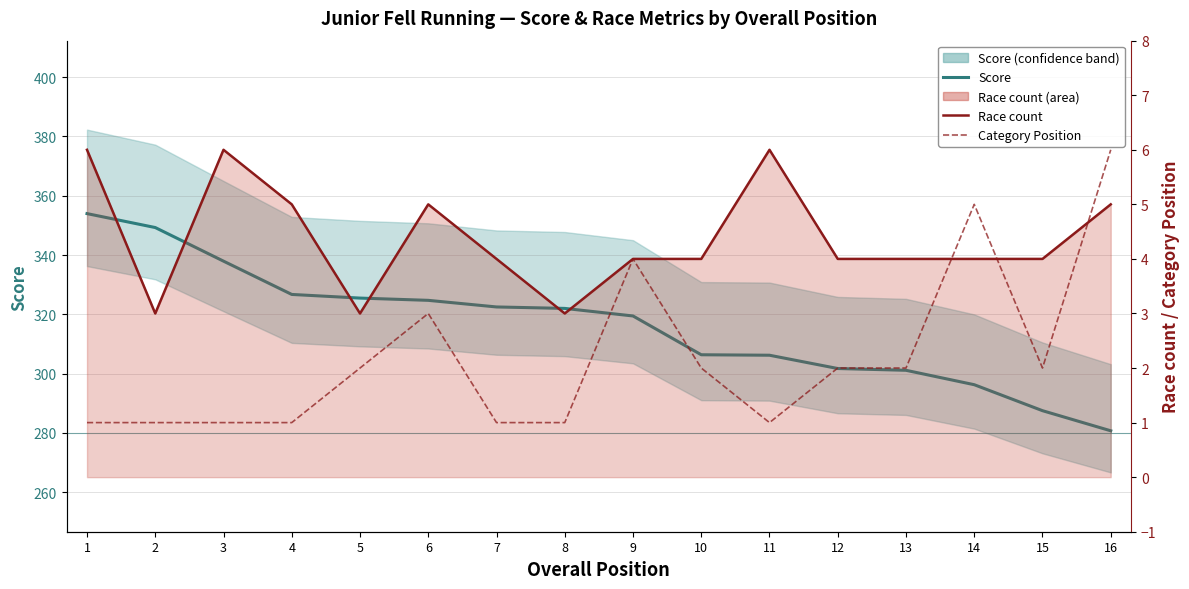

Reading left to right, what are all the values shown in this chart?

Score: 1=354.0	2=349.3	3=337.9	4=326.7	5=325.5	6=324.7	7=322.5	8=322.0	9=319.4	10=306.4	11=306.2	12=301.7	13=301.1	14=296.3	15=287.5	16=280.7
Race count: 1=6.0	2=3.0	3=6.0	4=5.0	5=3.0	6=5.0	7=4.0	8=3.0	9=4.0	10=4.0	11=6.0	12=4.0	13=4.0	14=4.0	15=4.0	16=5.0
Category Position: 1=1.0	2=1.0	3=1.0	4=1.0	5=2.0	6=3.0	7=1.0	8=1.0	9=4.0	10=2.0	11=1.0	12=2.0	13=2.0	14=5.0	15=2.0	16=6.0